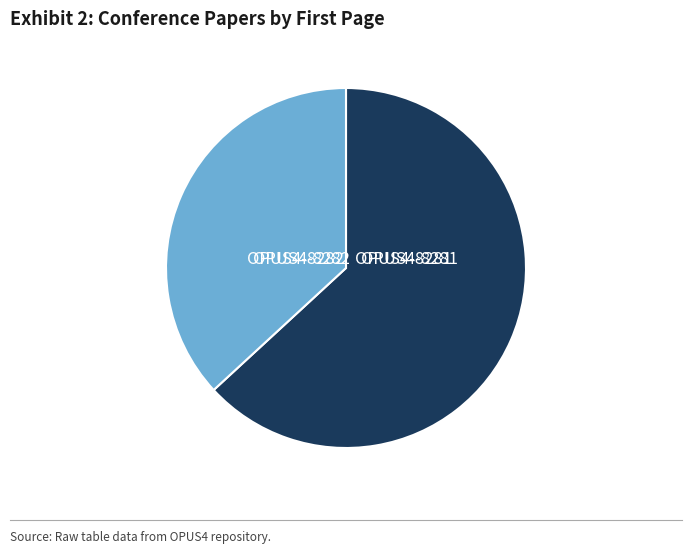

How many slices are in this pie chart?

2